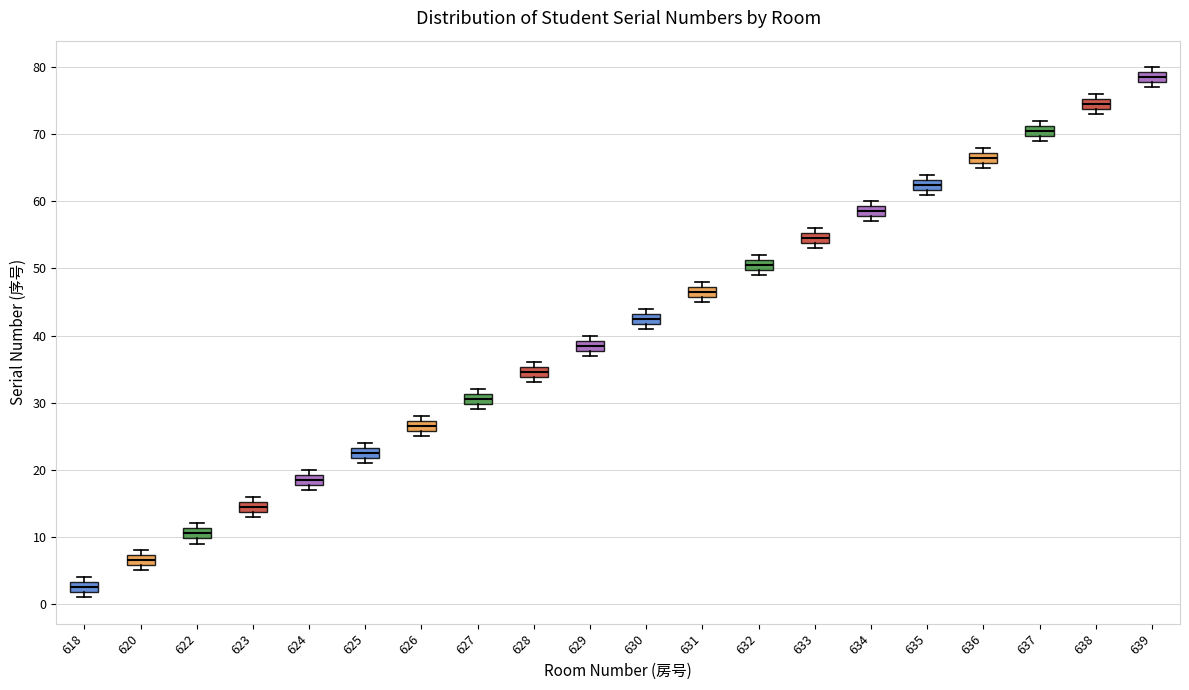

Reading left to right, read every box against the y-axis: the position of its median line, the range the box covers, and the ends of its whiskers. The values are not printed on the chart, so give them approximately, as read against the axis.

618: median 3 (inside the box), box 2 to 3, whiskers 1 to 4
620: median 7 (inside the box), box 6 to 7, whiskers 5 to 8
622: median 11 (inside the box), box 10 to 11, whiskers 9 to 12
623: median 15 (inside the box), box 14 to 15, whiskers 13 to 16
624: median 19 (inside the box), box 18 to 19, whiskers 17 to 20
625: median 23 (inside the box), box 22 to 23, whiskers 21 to 24
626: median 27 (inside the box), box 26 to 27, whiskers 25 to 28
627: median 31 (inside the box), box 30 to 31, whiskers 29 to 32
628: median 35 (inside the box), box 34 to 35, whiskers 33 to 36
629: median 39 (inside the box), box 38 to 39, whiskers 37 to 40
630: median 43 (inside the box), box 42 to 43, whiskers 41 to 44
631: median 47 (inside the box), box 46 to 47, whiskers 45 to 48
632: median 51 (inside the box), box 50 to 51, whiskers 49 to 52
633: median 55 (inside the box), box 54 to 55, whiskers 53 to 56
634: median 59 (inside the box), box 58 to 59, whiskers 57 to 60
635: median 63 (inside the box), box 62 to 63, whiskers 61 to 64
636: median 67 (inside the box), box 66 to 67, whiskers 65 to 68
637: median 71 (inside the box), box 70 to 71, whiskers 69 to 72
638: median 75 (inside the box), box 74 to 75, whiskers 73 to 76
639: median 79 (inside the box), box 78 to 79, whiskers 77 to 80